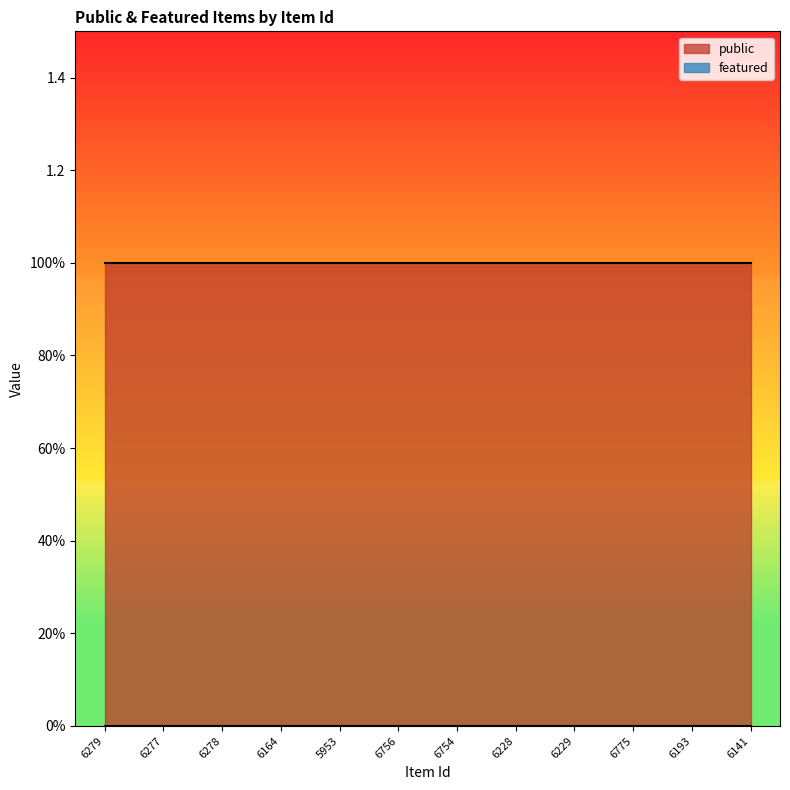

List the series in order of their peak value, highest first.

public, featured